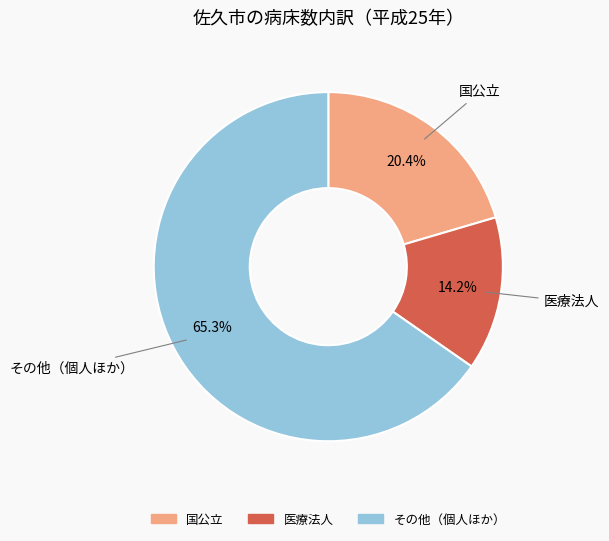

What is the largest slice in the pie chart?

その他（個人ほか）